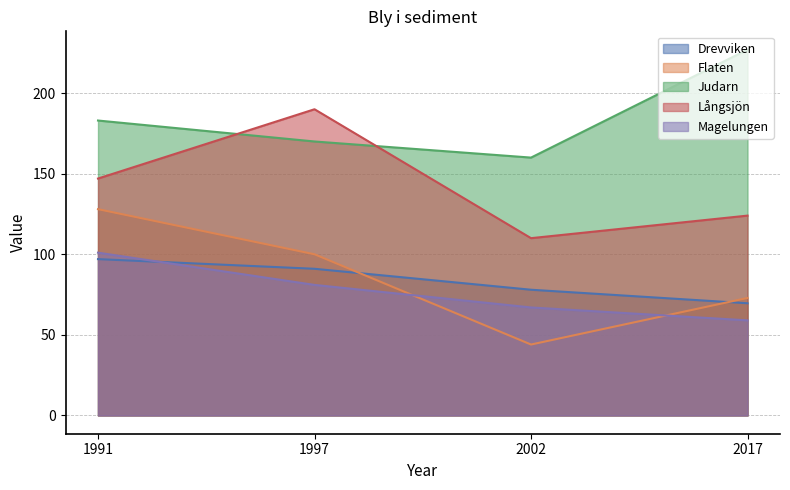

Rank the series by their maximum value, from highest to lowest.

Judarn, Långsjön, Flaten, Magelungen, Drevviken